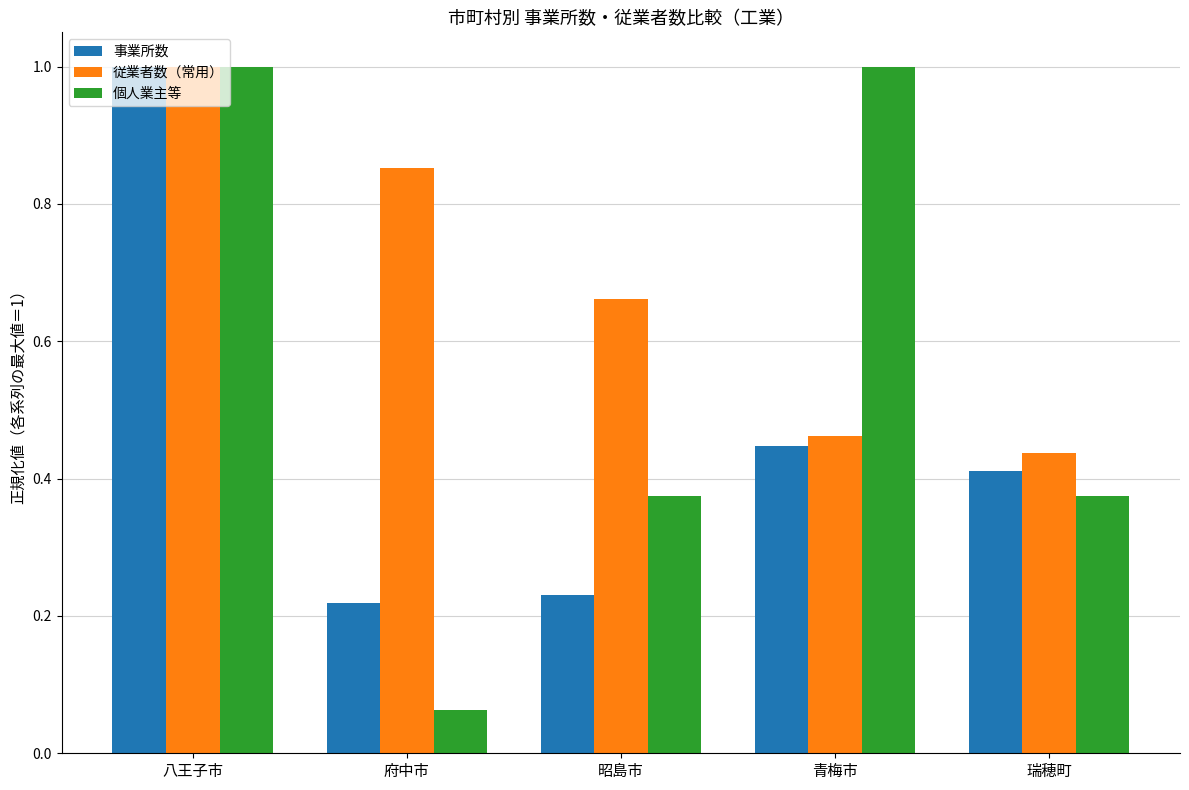

At which category is the sum across all series the highest?

八王子市